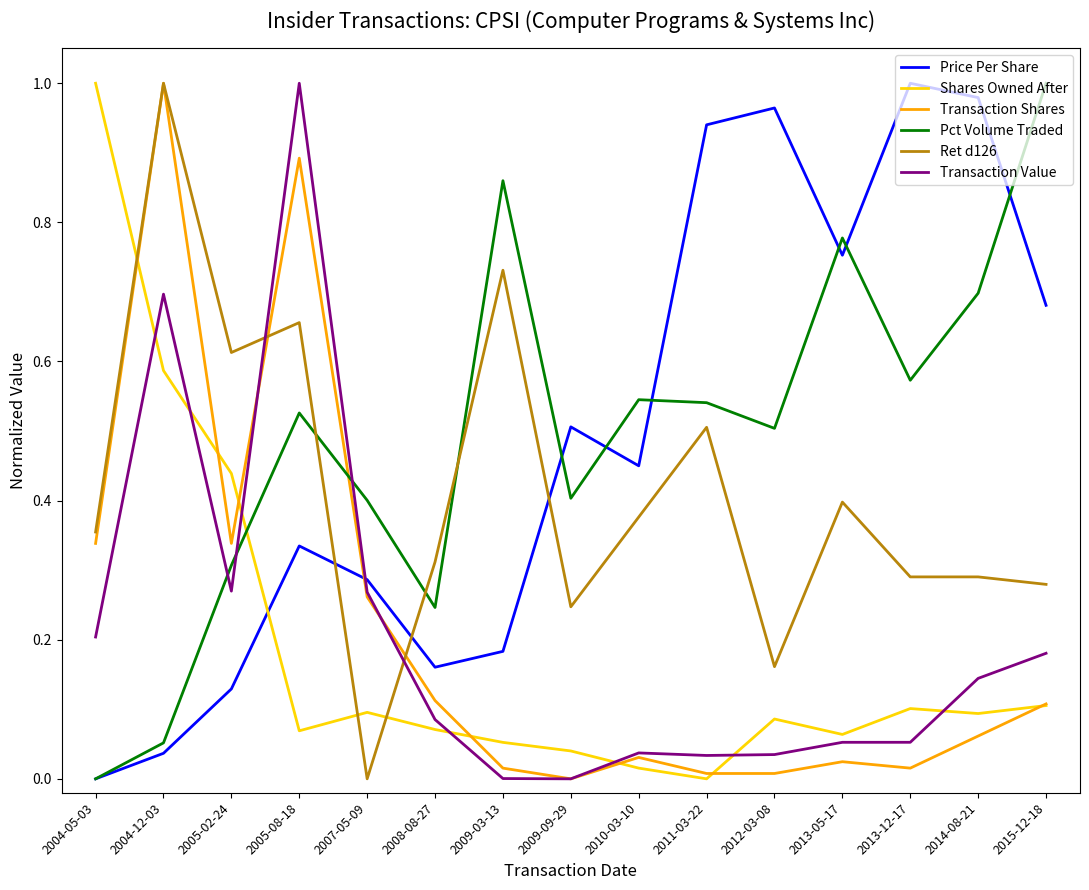

The Pct Volume Traded series shows 0.7 at 2014-08-21. True or false?

True